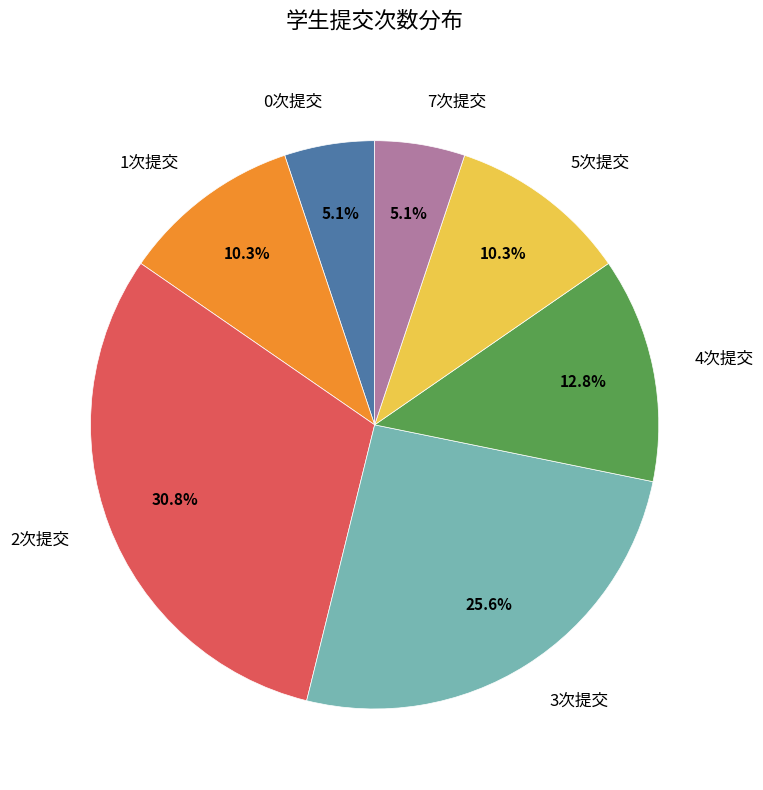

What percentage is NOT represented by 1次提交?

89.7%